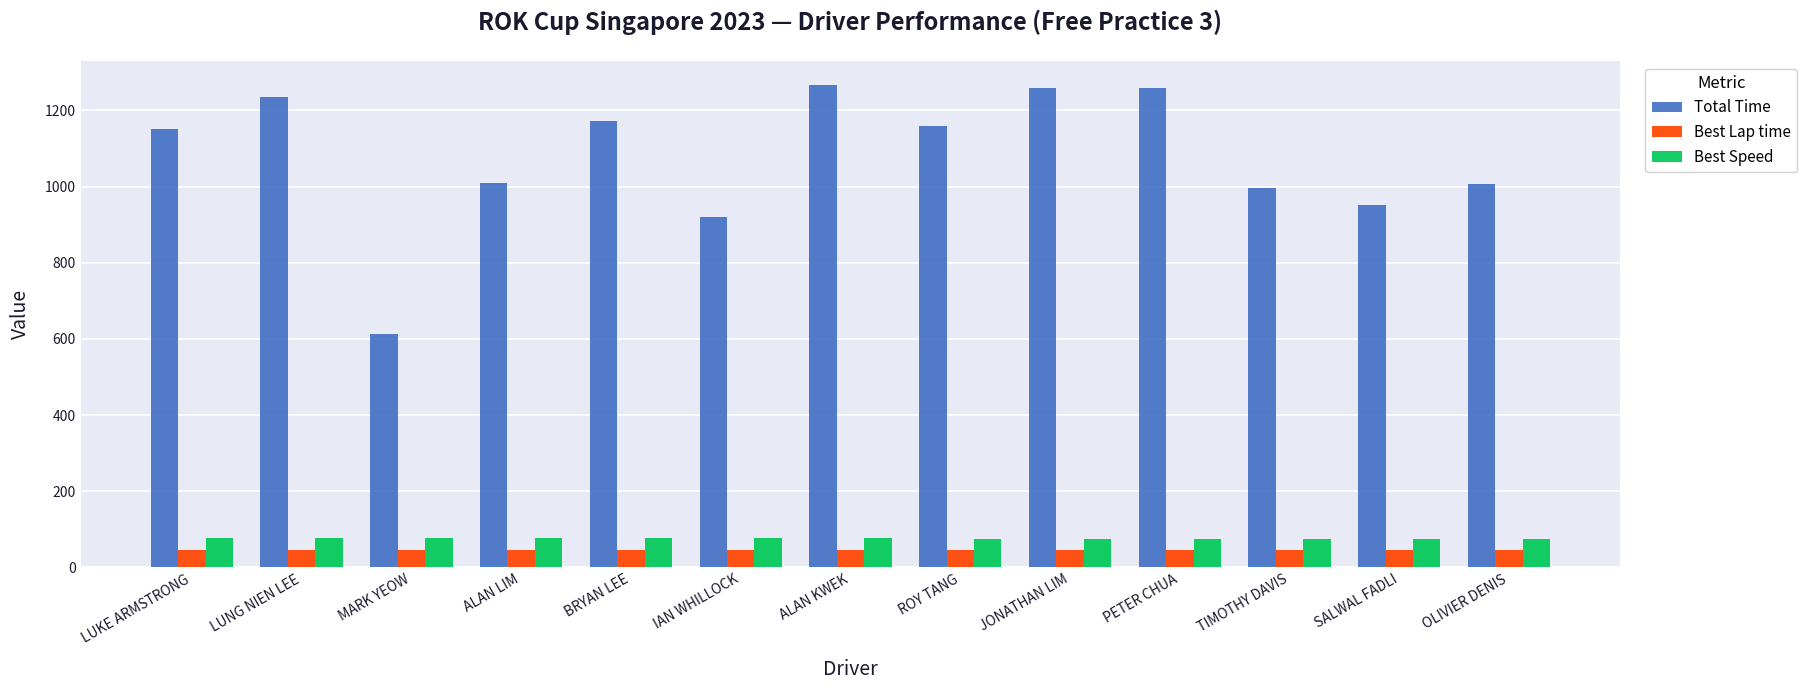

What is the average value of the Total Time series?

1076.4